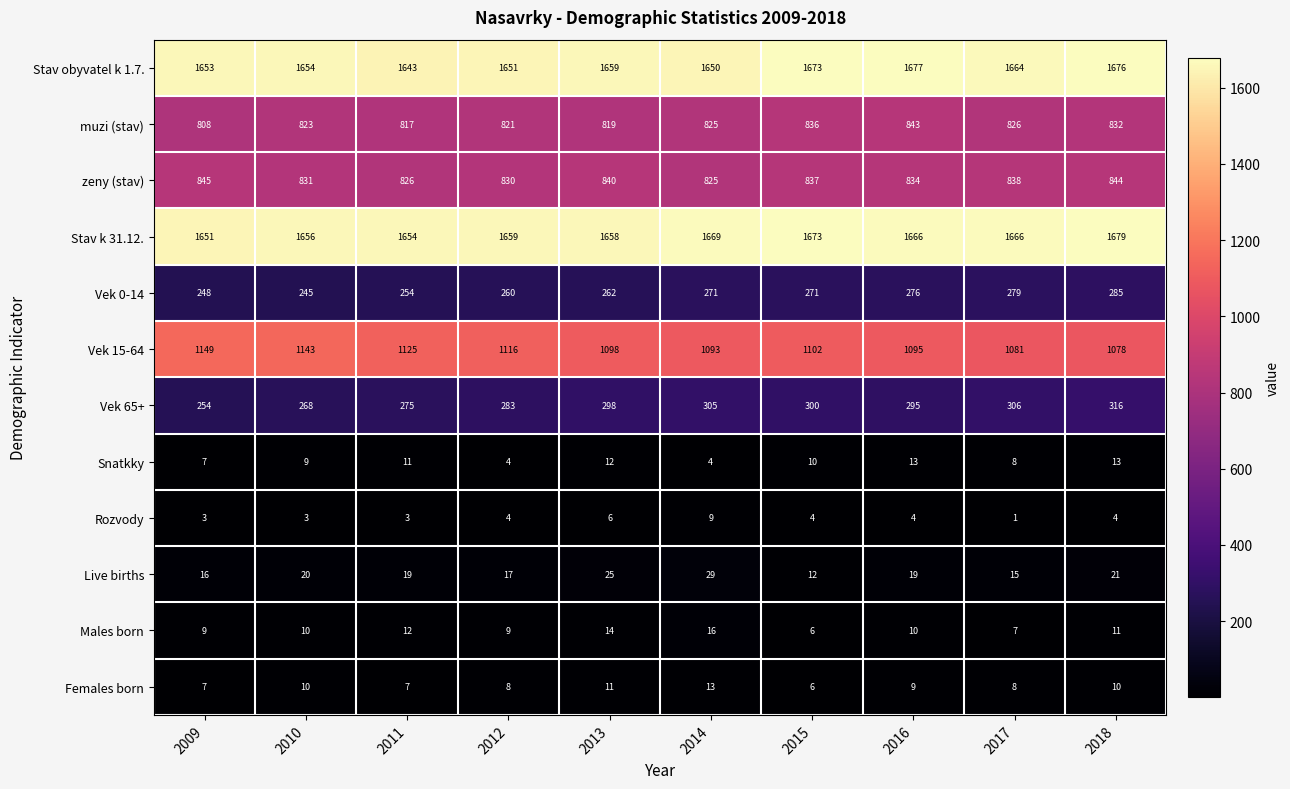

How many categories are shown in the chart?

10